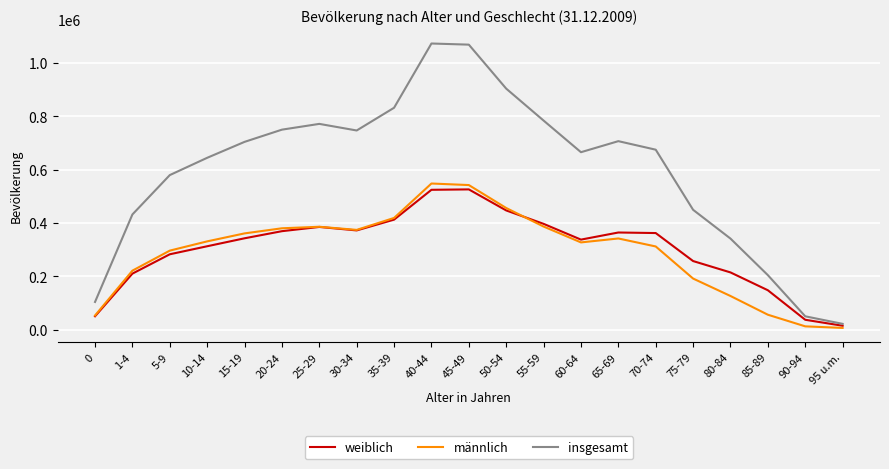

Between 25-29 and 40-44, which series saw the biggest shift?

insgesamt